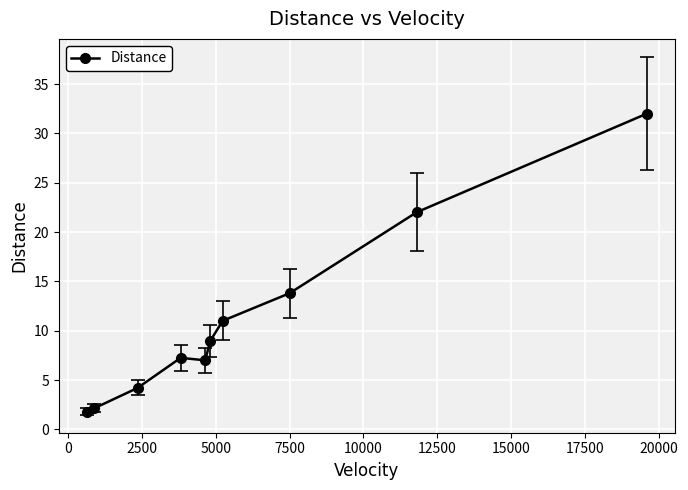

True or false: the data has more than 1 interior local peaks.

False